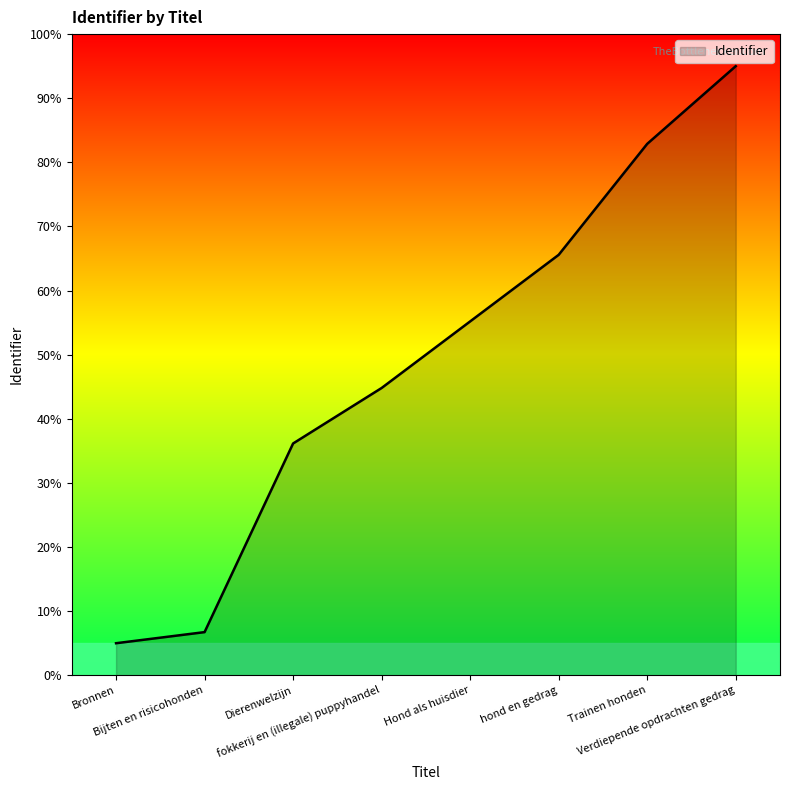

How many series are shown in this chart?

1